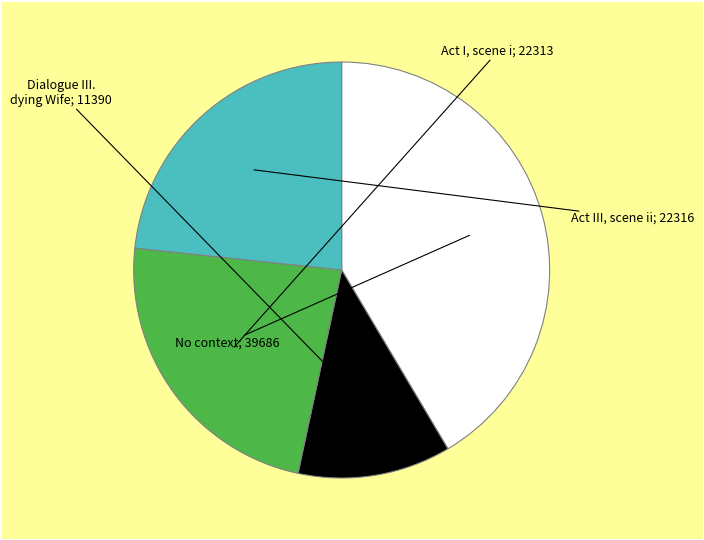

Does any single category account for the majority?

No